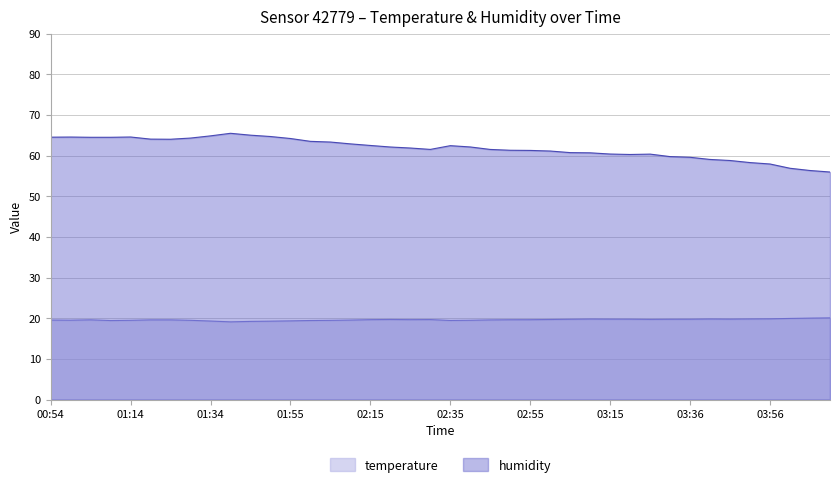

What is the difference between the humidity values at 03:41 and 02:55?

2.2